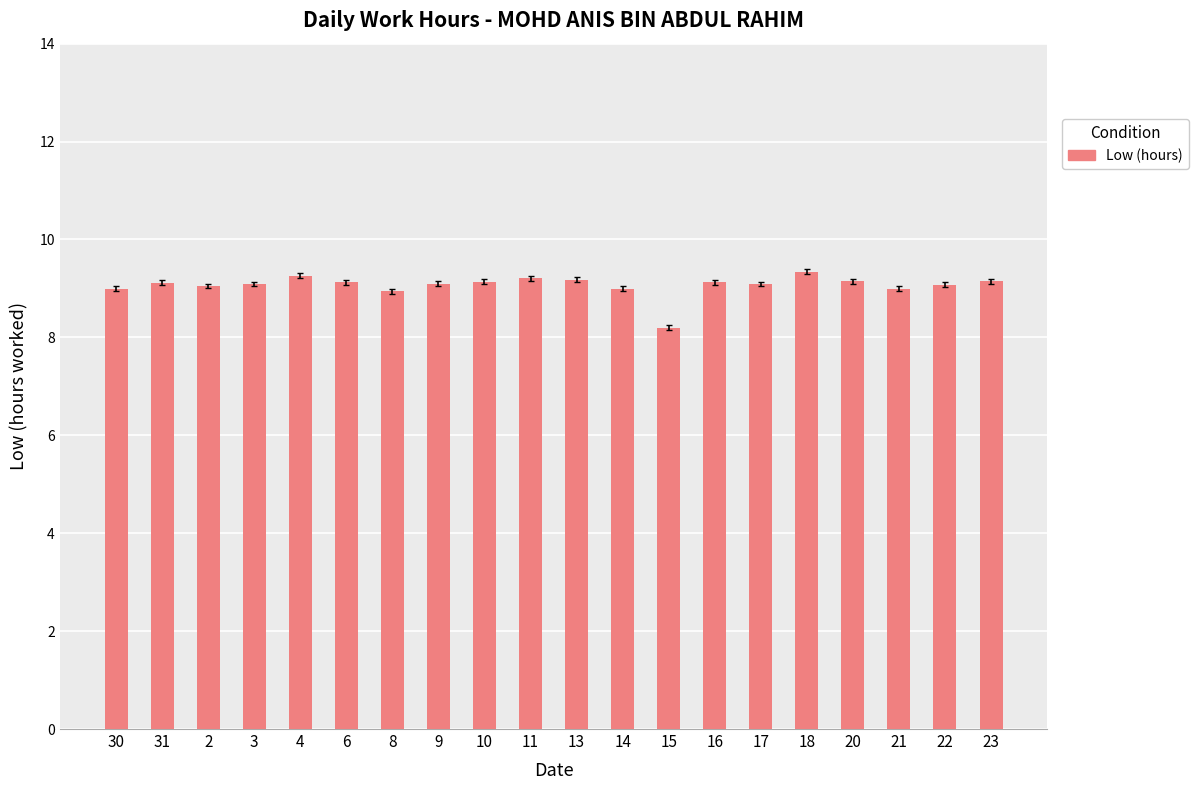

Where is the data nearest to the value 8?

15